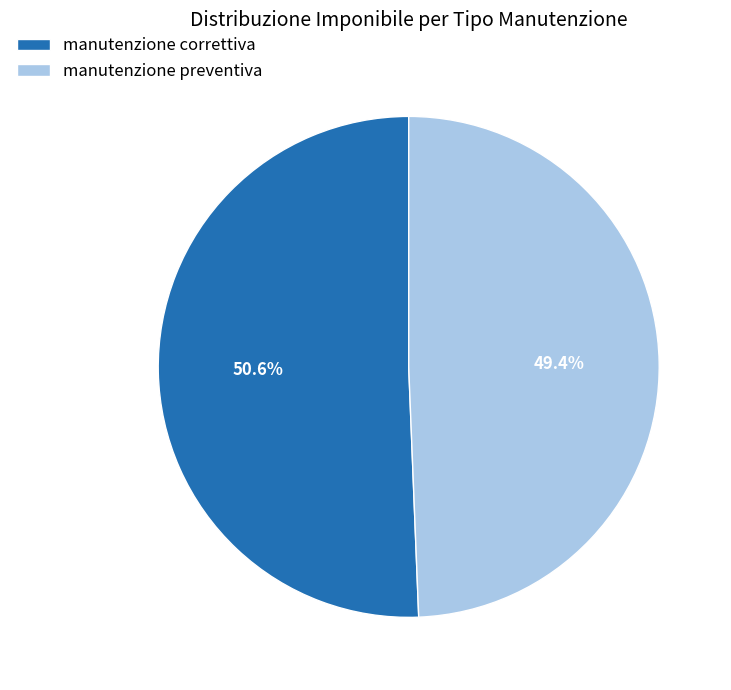

Which category accounts for the majority?

manutenzione correttiva